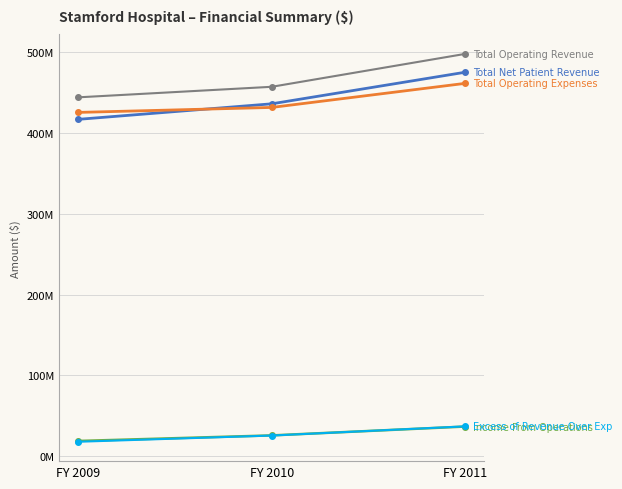

Does the chart have visible grid lines?

Yes